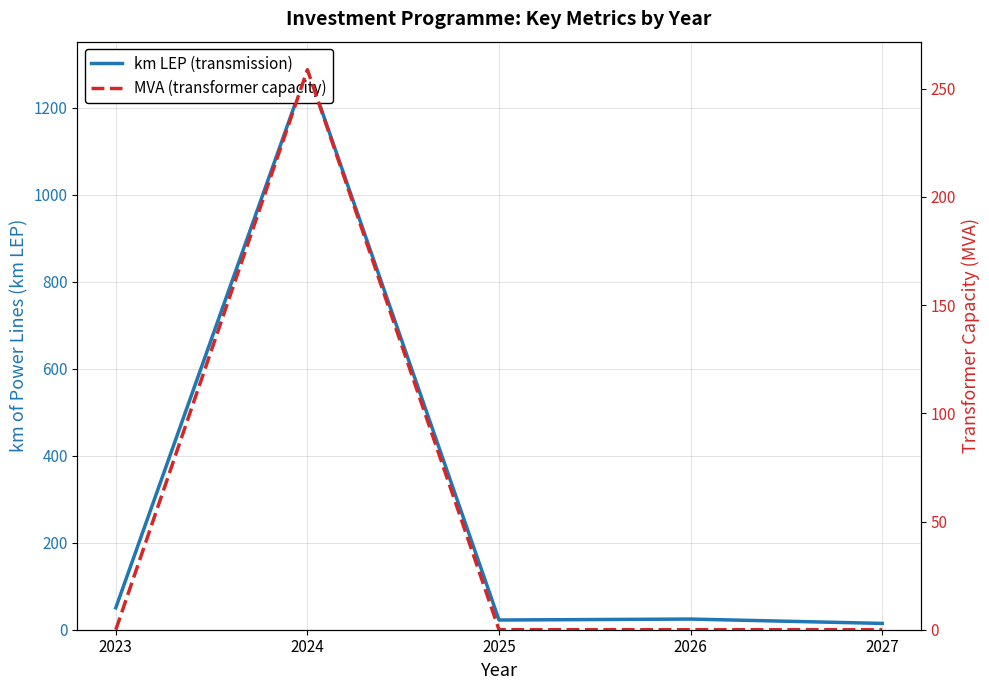

Rank the categories by MVA (transformer capacity) value from lowest to highest.

2023, 2025, 2026, 2027, 2024